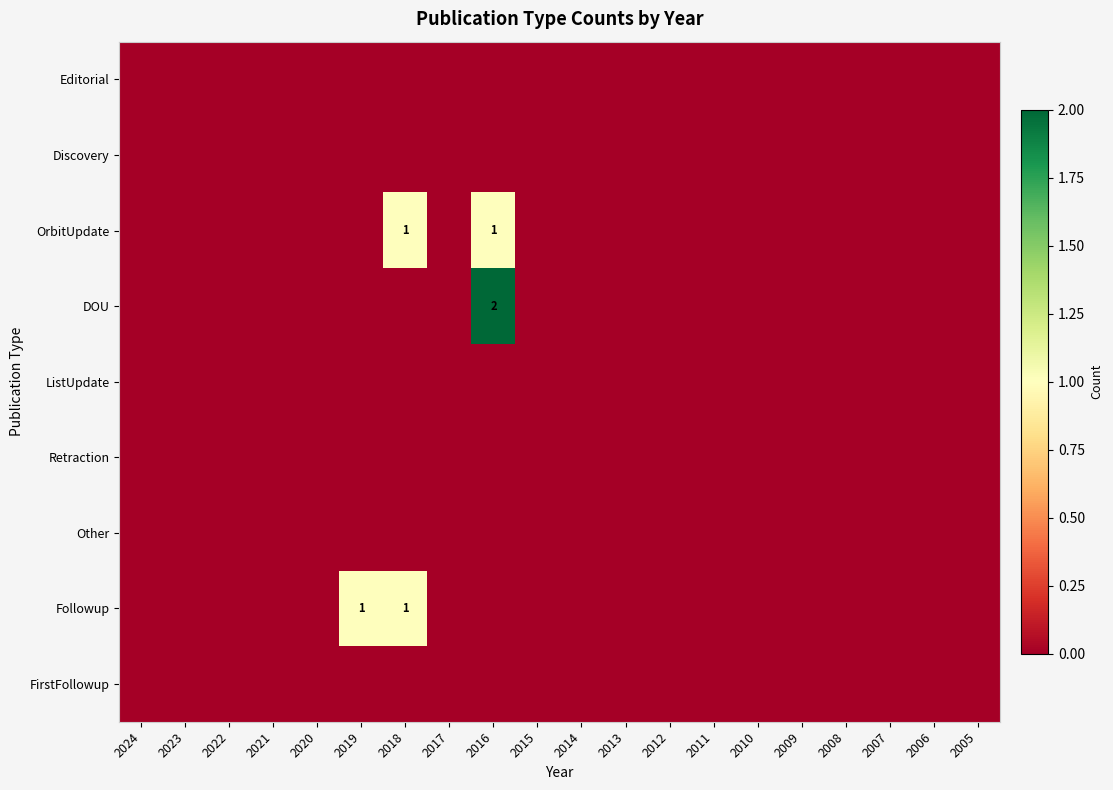

List the labels in order of Other value, smallest first.

2024, 2023, 2022, 2021, 2020, 2019, 2018, 2017, 2016, 2015, 2014, 2013, 2012, 2011, 2010, 2009, 2008, 2007, 2006, 2005